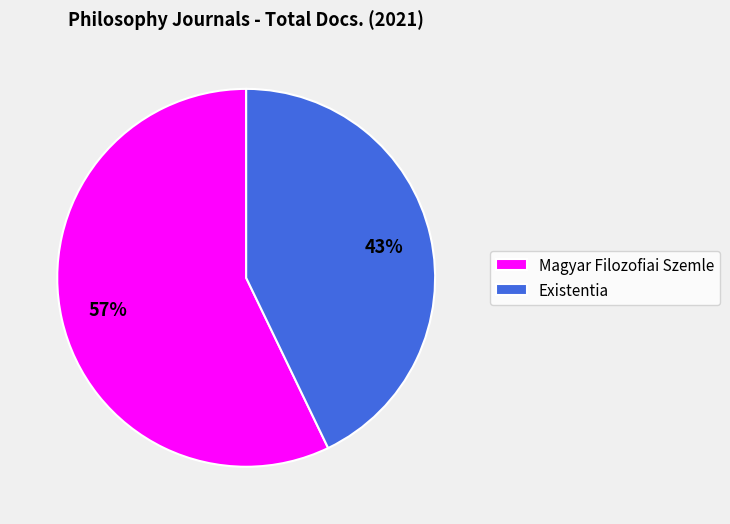

Between Magyar Filozofiai Szemle and Existentia, which is larger?

Magyar Filozofiai Szemle